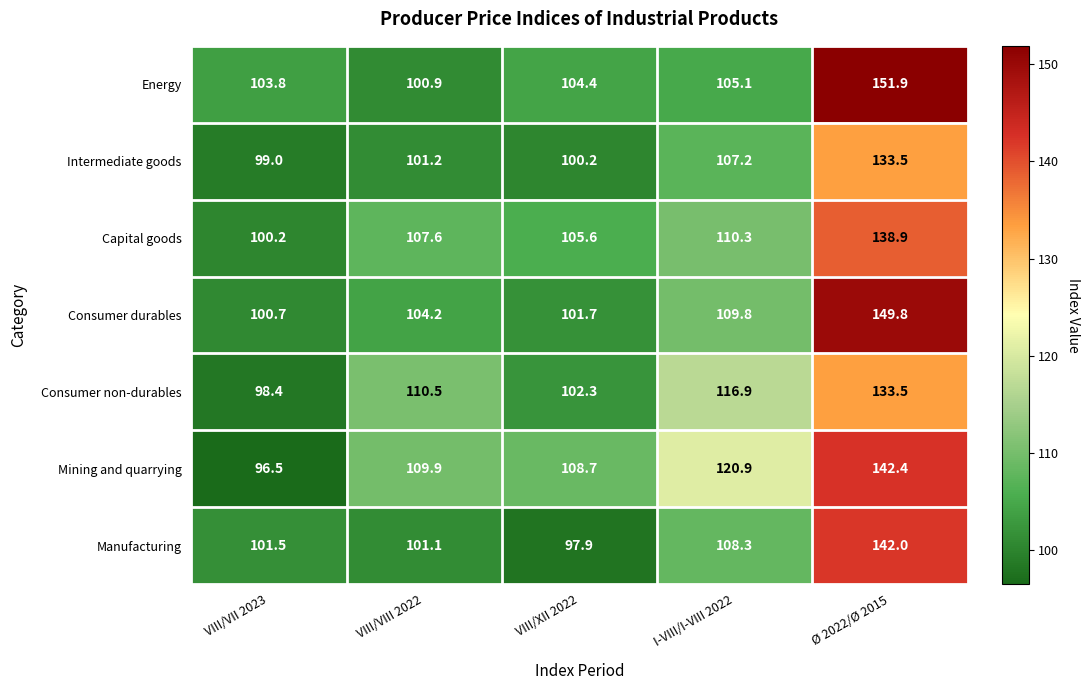

At which label does Intermediate goods reach its minimum?

VIII/VII 2023